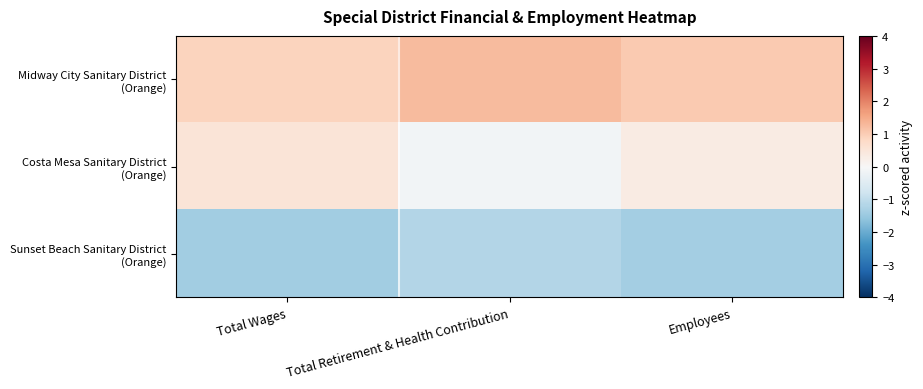

How many categories are shown in the chart?

3